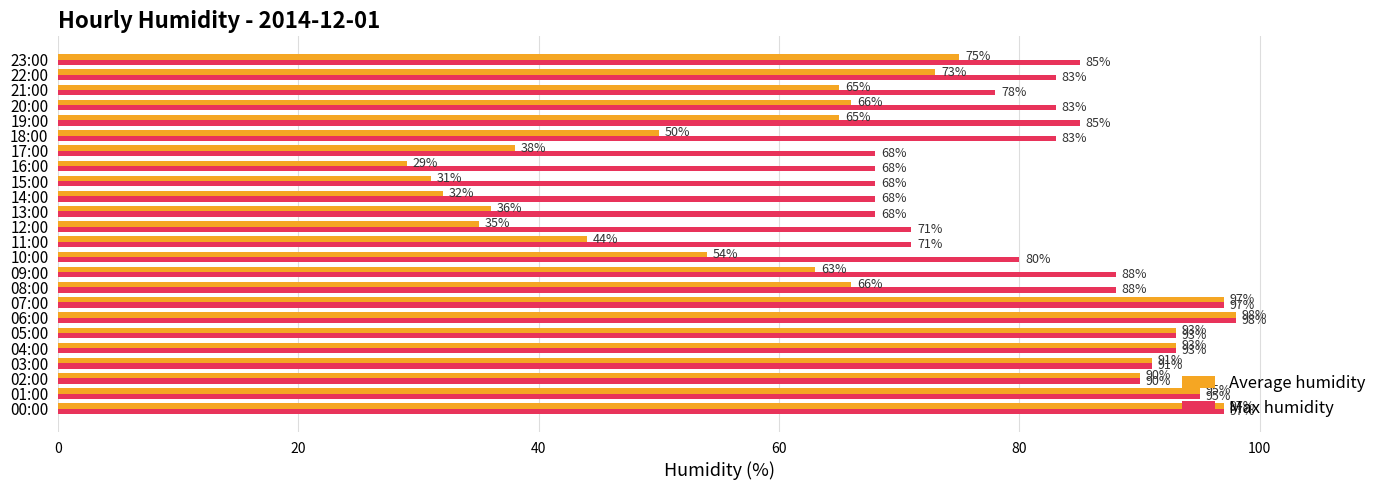

Between 17:00 and 23:00, which series saw the biggest shift?

Average humidity